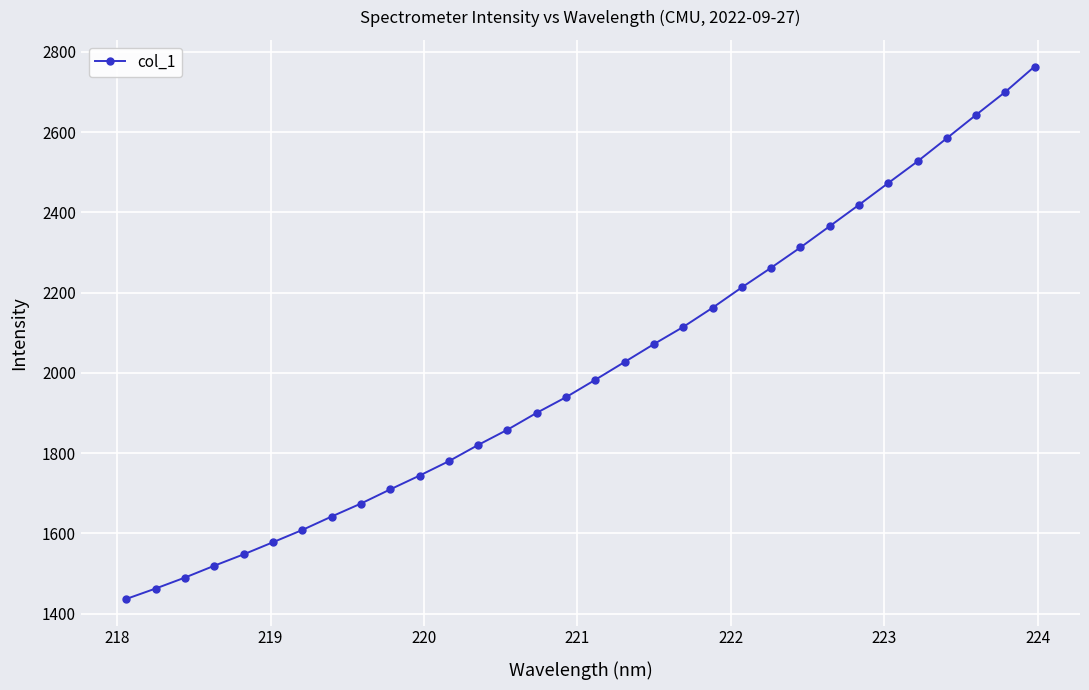

What is the difference between the second highest and second lowest values?

1237.5